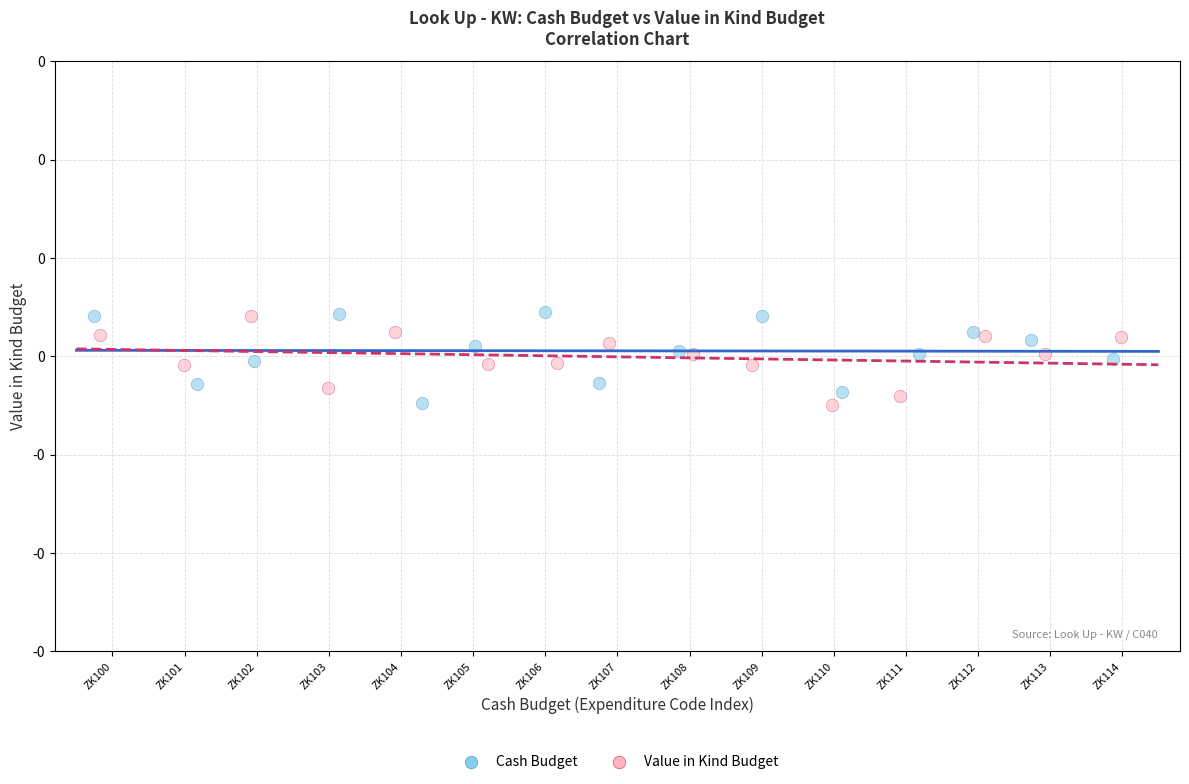

What are all the series names shown in the legend?

Cash Budget, Value in Kind Budget